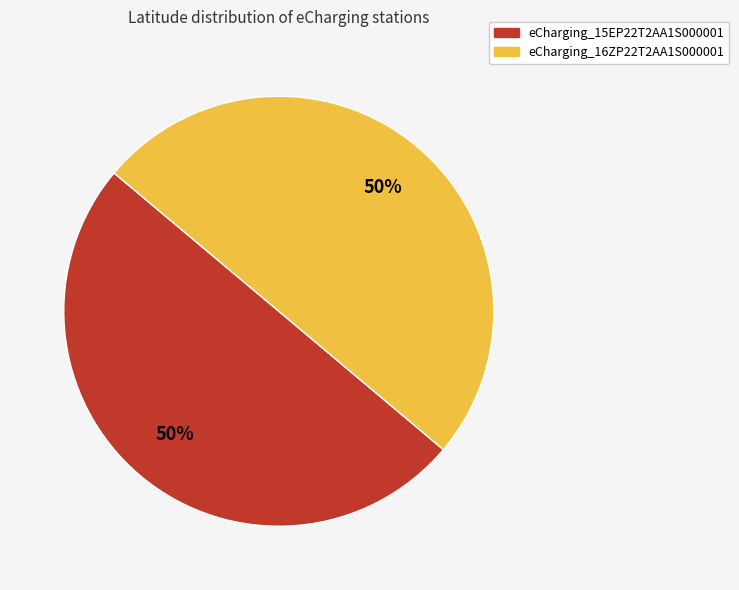

Do eCharging_15EP22T2AA1S000001 and eCharging_16ZP22T2AA1S000001 together represent more than half of the pie?

Yes